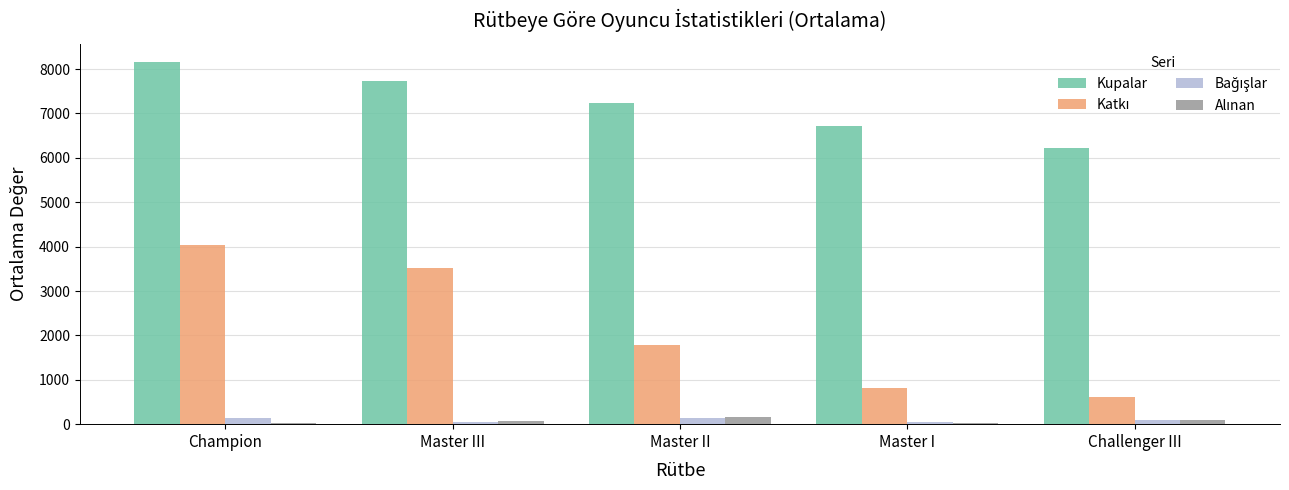

What is the difference between the second highest and minimum values in the Kupalar series?

1511.0